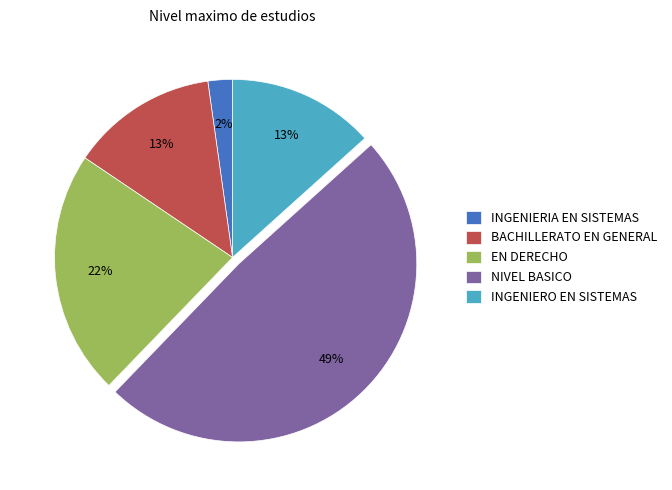

How many segments does this pie chart have?

5